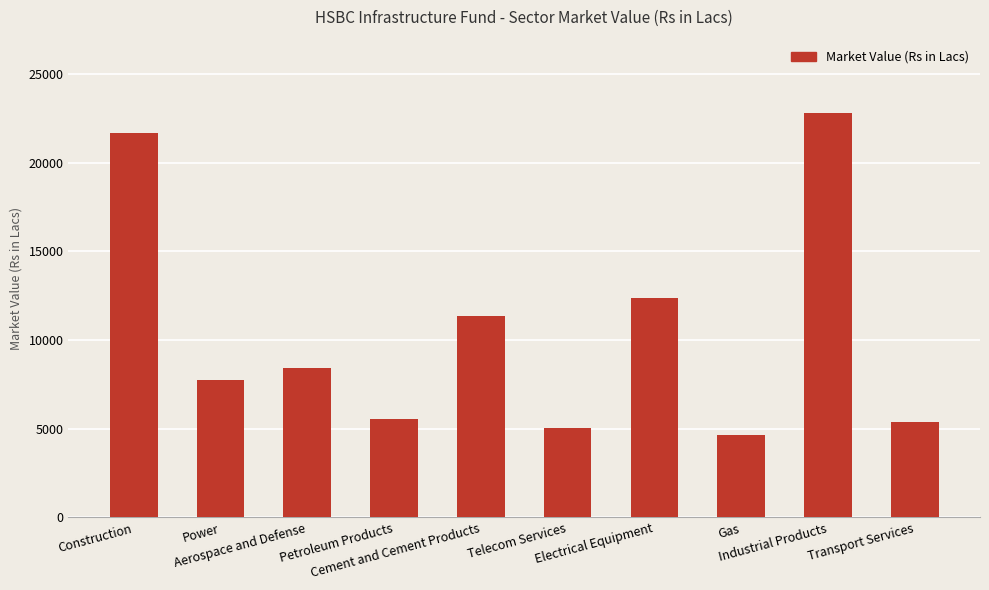

Between Industrial Products and Gas, which is larger?

Industrial Products